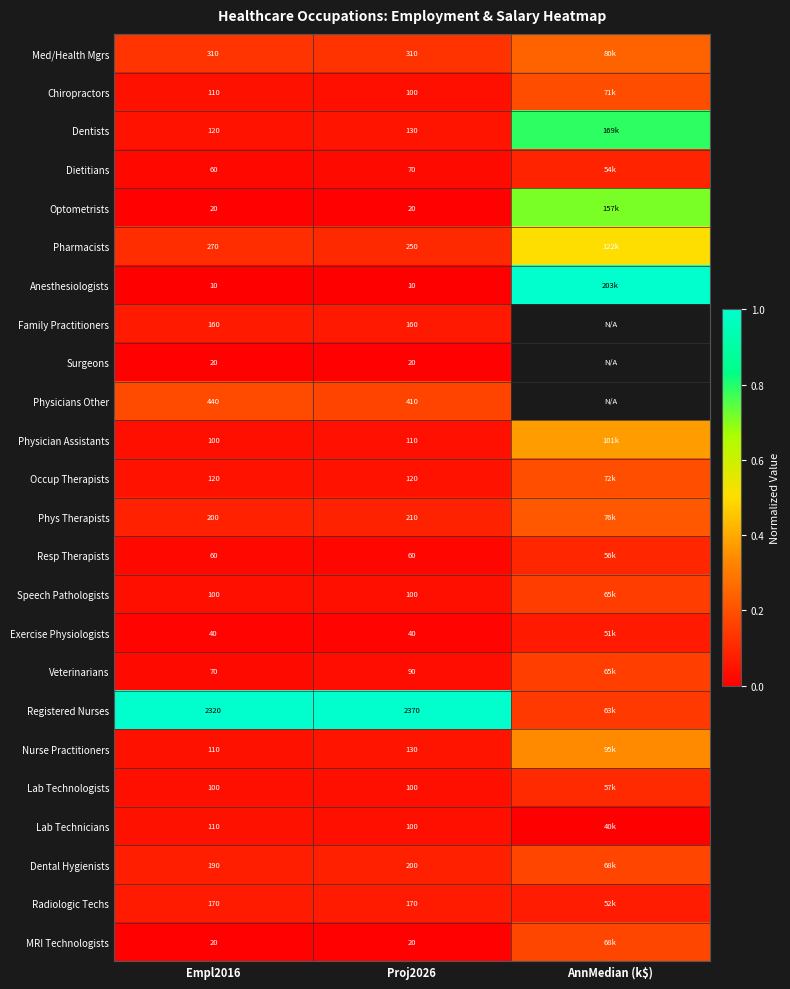

What is the maximum value shown in the chart?

1.0